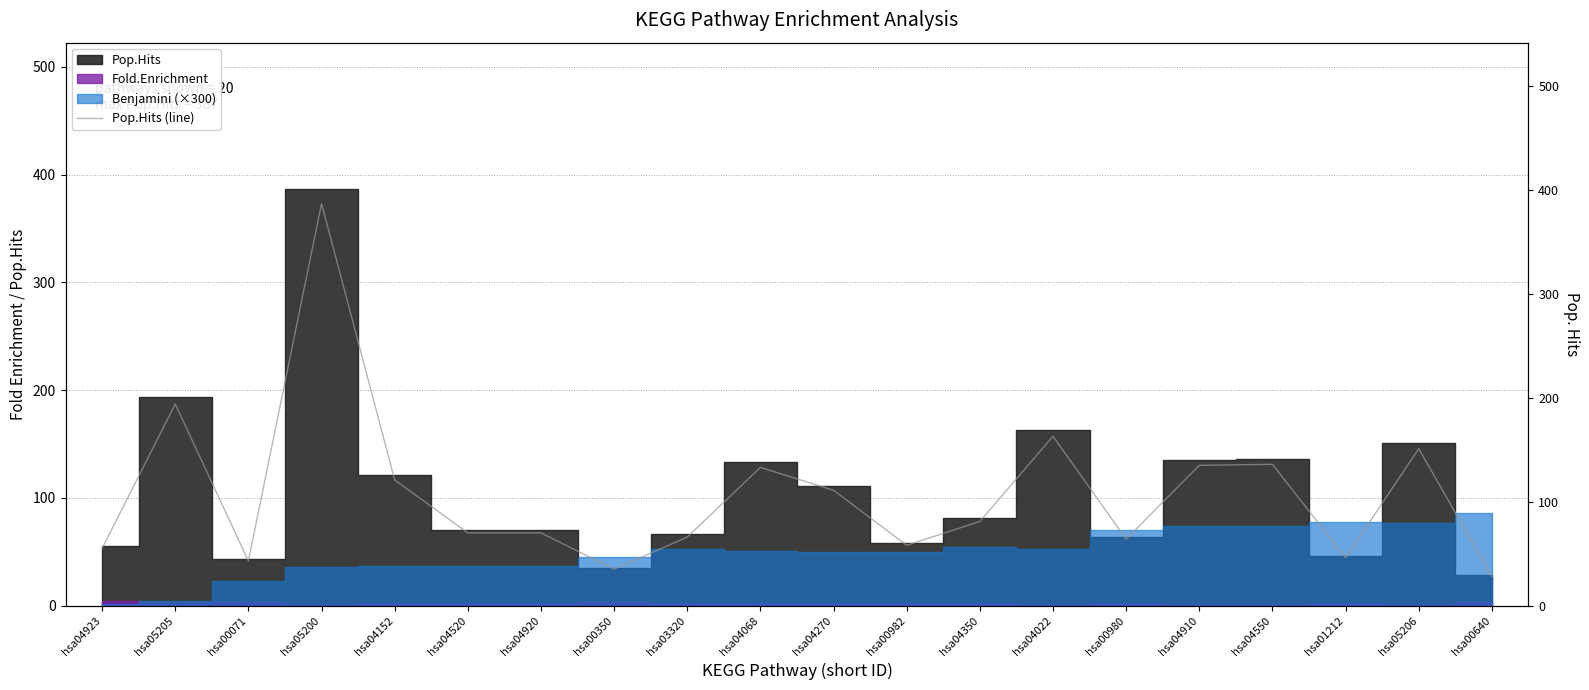

What is the maximum value shown in the chart?

387